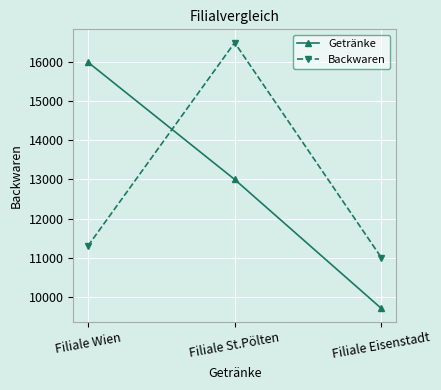

Count the number of categories in the chart.

3